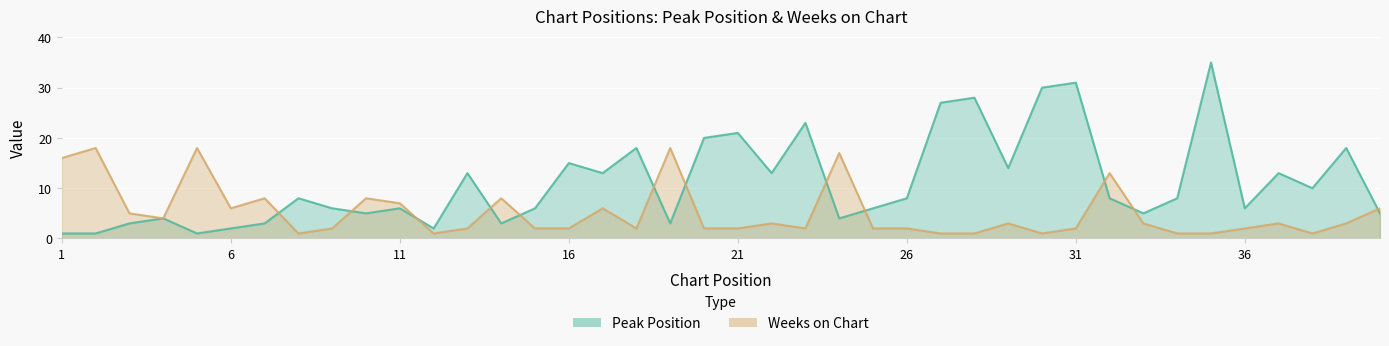

What is the total value across all series at 24?

21